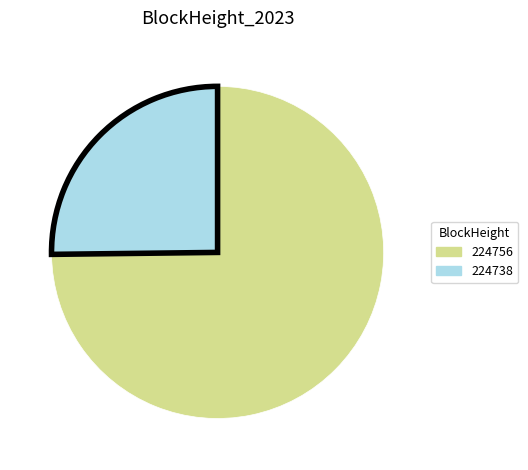

Is the sum of 224738 and 224756 greater than half?

Yes